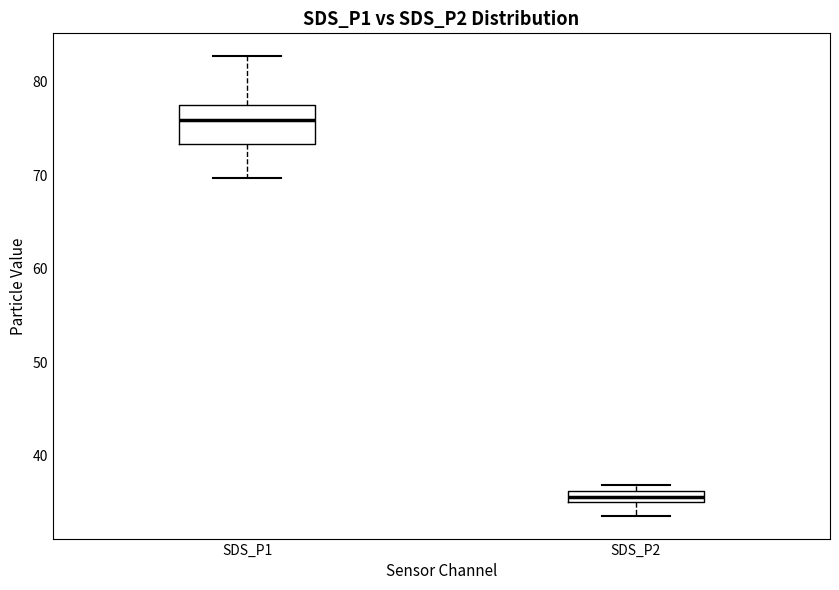

Which box has the lowest median line?

SDS_P2